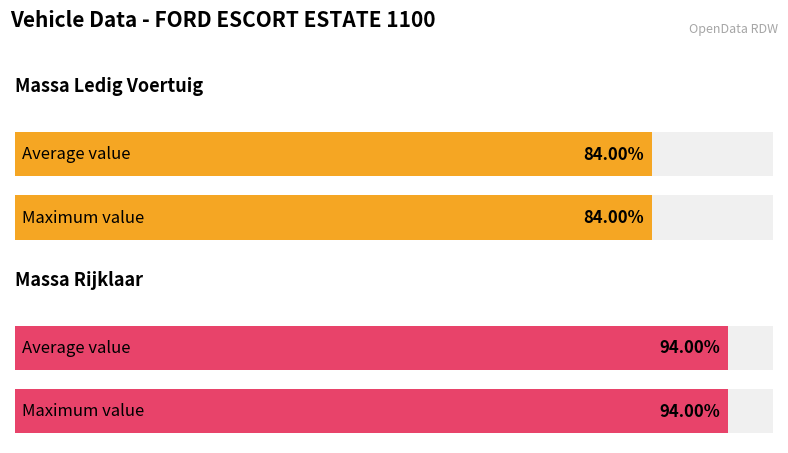

Is it true that massa_ledig_voertuig equals 1107 at GR18FN?

False